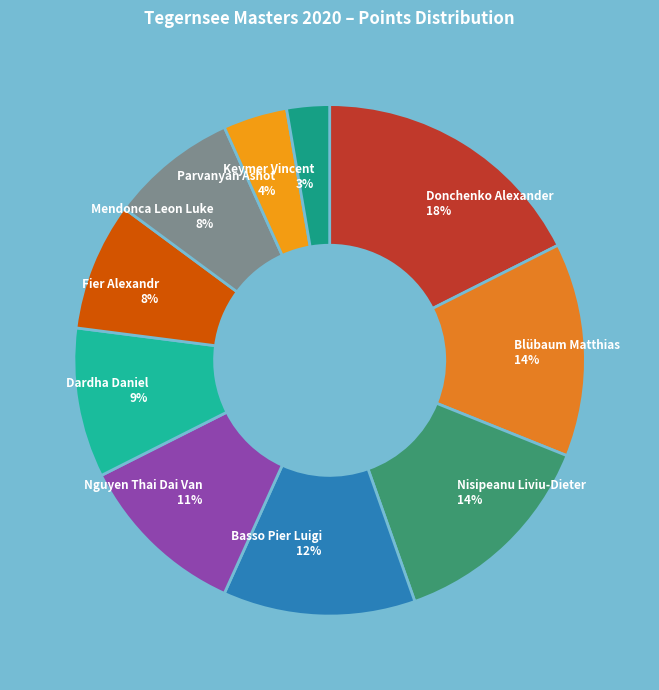

To the nearest percent, what percentage of the pie is Basso Pier Luigi?

12%